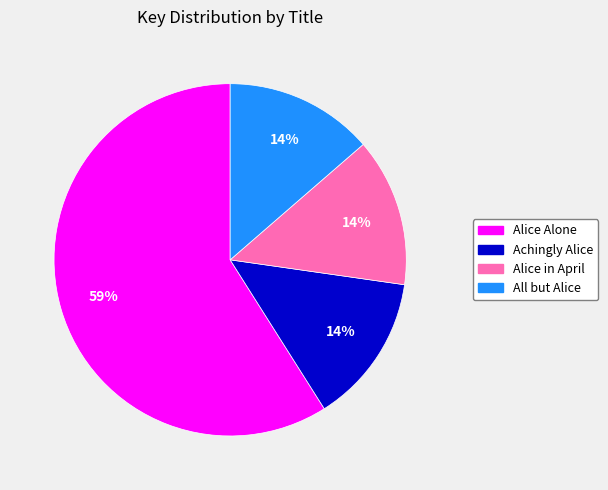

The Achingly Alice slice represents 1% of the pie. True or false?

False